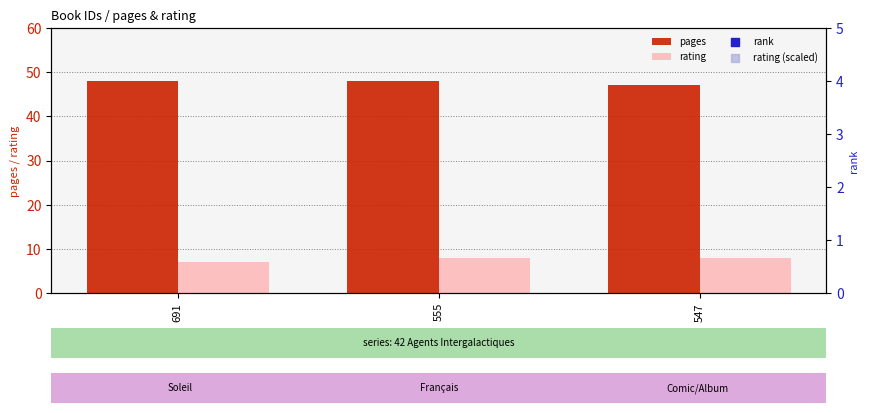

At how many categories does at least one series exceed 29?

3